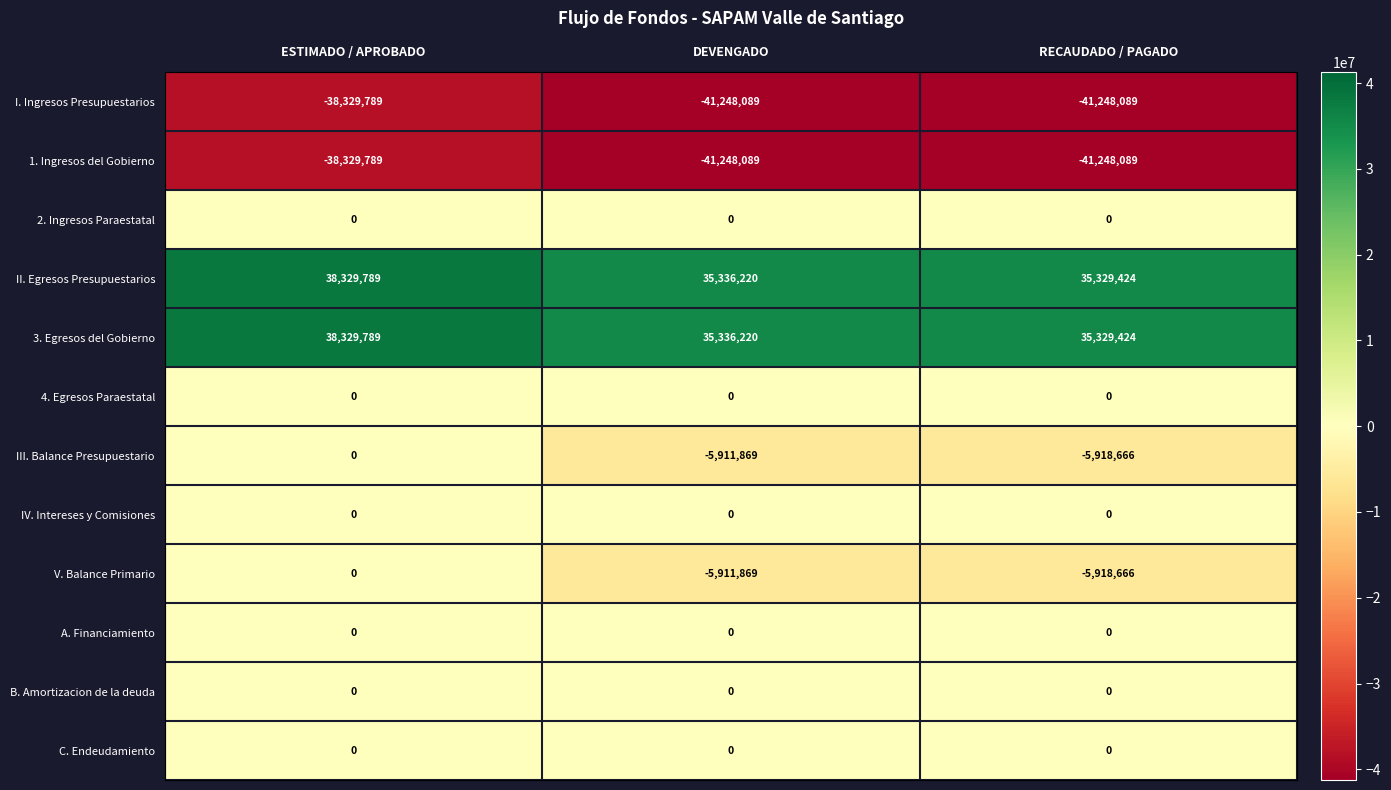

List the labels in order of II. Egresos Presupuestarios value, largest first.

ESTIMADO / APROBADO, DEVENGADO, RECAUDADO / PAGADO